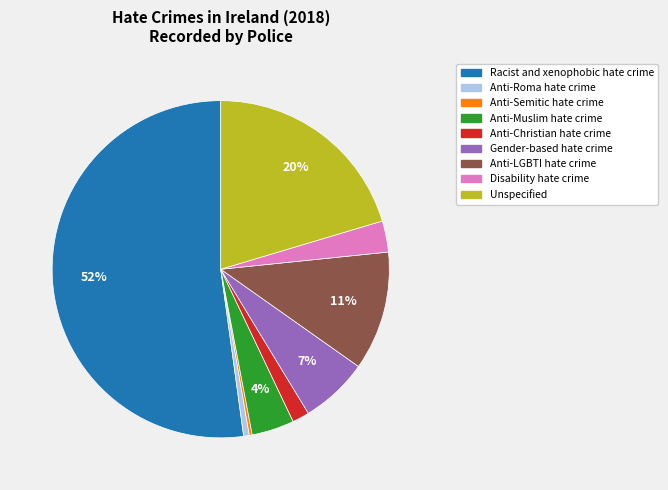

What is the majority slice?

Racist and xenophobic hate crime